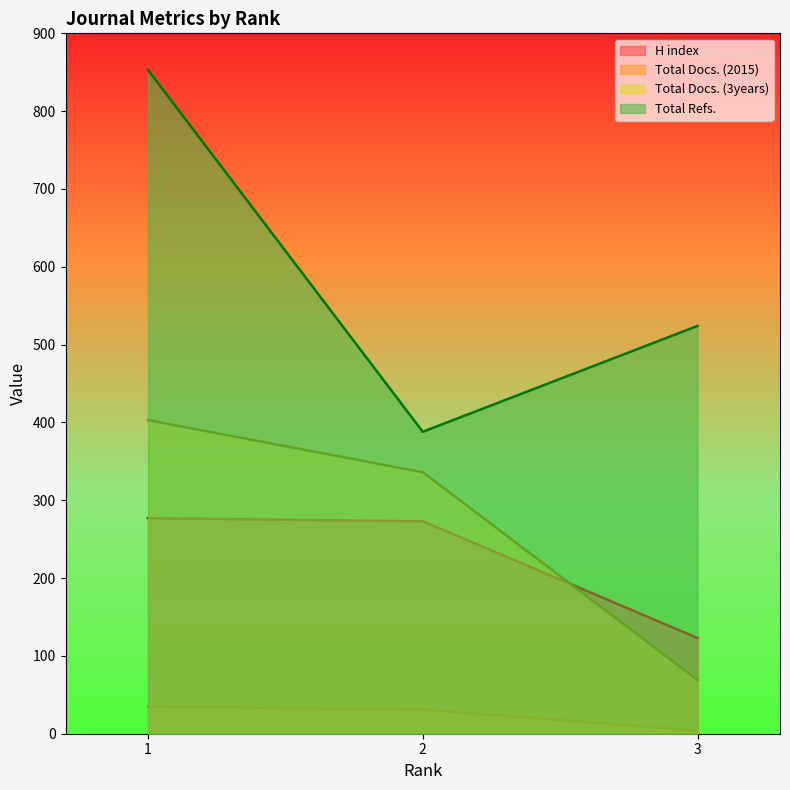

What is the total value across all series at 3?

720